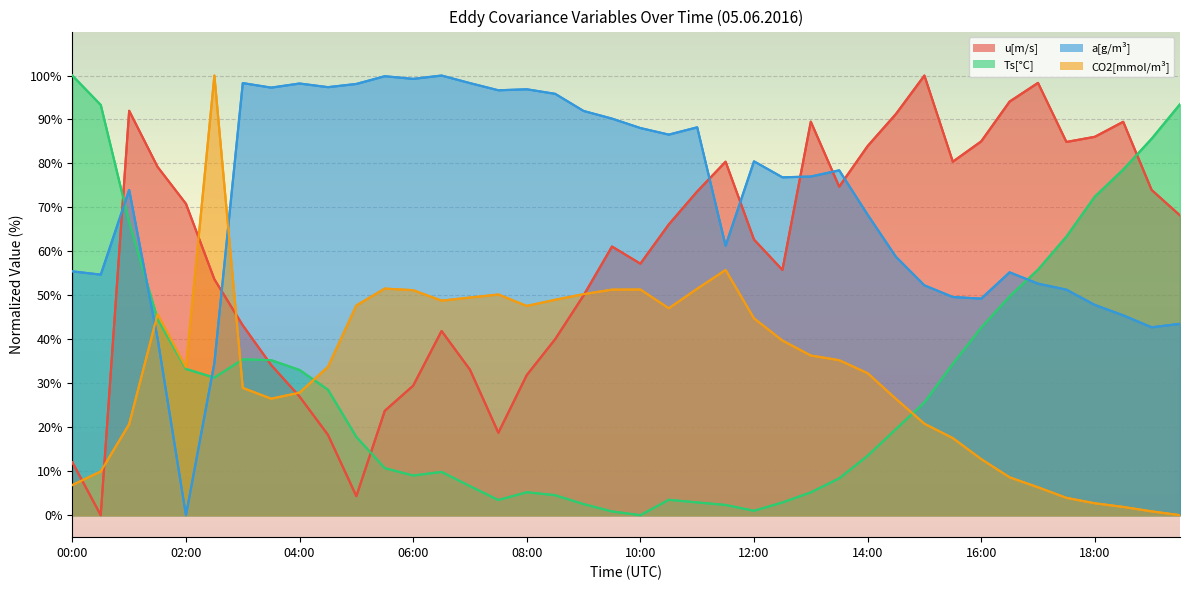

Reading right to left, what are all the values shown in this chart?

u[m/s]: 19:30=68.2	19:00=74.0	18:30=89.5	18:00=86.1	17:30=84.9	17:00=98.3	16:30=94.1	16:00=85.0	15:30=80.4	15:00=100.0	14:30=91.3	14:00=83.9	13:30=74.7	13:00=89.5	12:30=55.8	12:00=62.7	11:30=80.4	11:00=73.6	10:30=66.1	10:00=57.2	09:30=61.1	09:00=50.0	08:30=40.0	08:00=31.9	07:30=18.7	07:00=33.1	06:30=41.9	06:00=29.5	05:30=23.7	05:00=4.3	04:30=18.3	04:00=27.0	03:30=34.2	03:00=43.2	02:30=53.7	02:00=70.8	01:30=79.2	01:00=92.0	00:30=0.0	00:00=12.0
Ts[°C]: 19:30=93.5	19:00=85.6	18:30=78.6	18:00=72.5	17:30=63.4	17:00=55.8	16:30=49.8	16:00=42.6	15:30=34.4	15:00=25.6	14:30=19.6	14:00=13.5	13:30=8.4	13:00=5.2	12:30=2.9	12:00=1.0	11:30=2.3	11:00=2.9	10:30=3.5	10:00=0.0	09:30=0.9	09:00=2.5	08:30=4.5	08:00=5.2	07:30=3.4	07:00=6.6	06:30=9.8	06:00=9.0	05:30=10.7	05:00=17.8	04:30=28.5	04:00=33.0	03:30=35.3	03:00=35.4	02:30=31.3	02:00=33.3	01:30=44.6	01:00=66.7	00:30=93.3	00:00=100.0
a[g/m³]: 19:30=43.5	19:00=42.7	18:30=45.5	18:00=47.8	17:30=51.3	17:00=52.7	16:30=55.2	16:00=49.3	15:30=49.6	15:00=52.3	14:30=58.7	14:00=68.4	13:30=78.4	13:00=77.0	12:30=76.9	12:00=80.5	11:30=61.3	11:00=88.2	10:30=86.6	10:00=88.1	09:30=90.2	09:00=91.9	08:30=95.8	08:00=96.9	07:30=96.6	07:00=98.3	06:30=100.0	06:00=99.2	05:30=99.8	05:00=98.1	04:30=97.4	04:00=98.2	03:30=97.3	03:00=98.3	02:30=34.6	02:00=0.0	01:30=40.2	01:00=74.0	00:30=54.7	00:00=55.5
CO2[mmol/m³]: 19:30=0.0	19:00=0.9	18:30=1.9	18:00=2.7	17:30=3.9	17:00=6.3	16:30=8.6	16:00=12.8	15:30=17.5	15:00=20.8	14:30=26.4	14:00=32.3	13:30=35.3	13:00=36.3	12:30=39.7	12:00=44.8	11:30=55.8	11:00=51.5	10:30=47.1	10:00=51.3	09:30=51.3	09:00=50.3	08:30=49.0	08:00=47.6	07:30=50.2	07:00=49.5	06:30=48.8	06:00=51.2	05:30=51.5	05:00=47.7	04:30=33.7	04:00=27.9	03:30=26.5	03:00=28.9	02:30=100.0	02:00=33.6	01:30=45.7	01:00=20.7	00:30=10.0	00:00=6.9